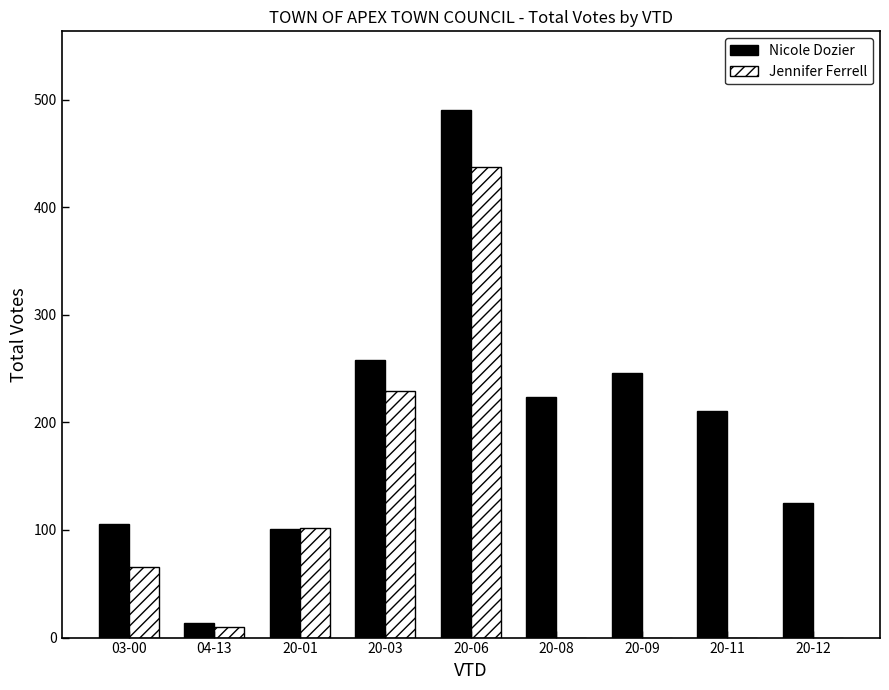

What is the greatest value displayed?

490